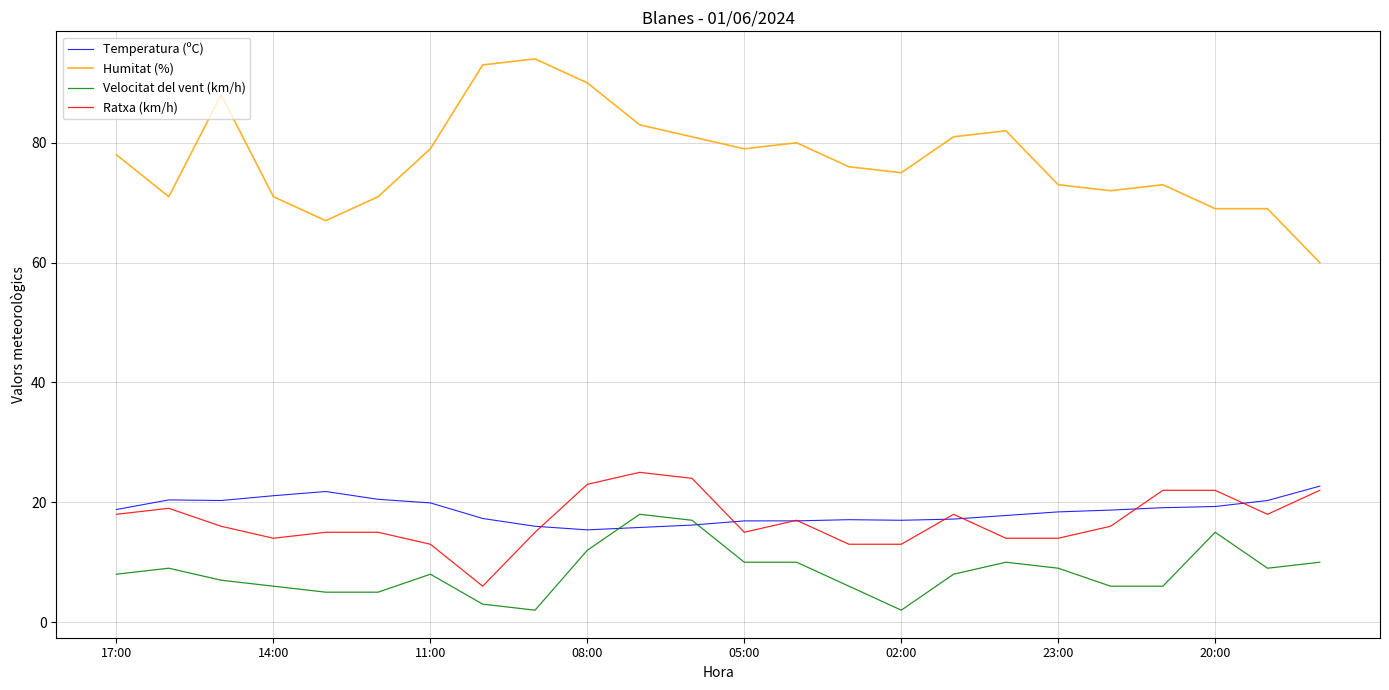

True or false: Ratxa (km/h) and Humitat (%) intersect in this chart.

False